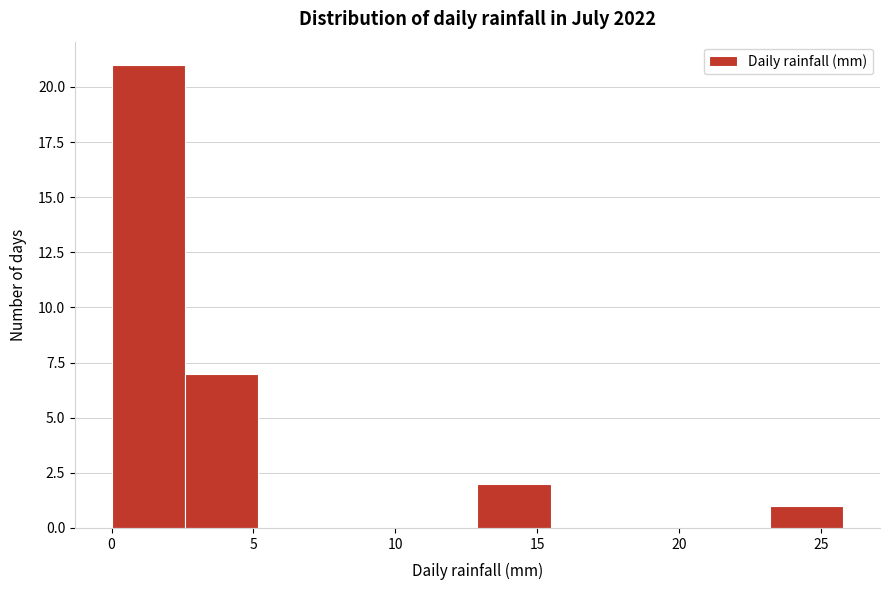

Reading left to right, transcribe this chart: for each bar, give the range it covers on the x-axis and its height. Neither the bar edges nor the heights are printed on the chart, so give them approximately, as read against the axes.

0.0 to 2.5: 21
2.5 to 5.0: 7
5.0 to 7.5: 0
7.5 to 10.5: 0
10.5 to 13.0: 0
13.0 to 15.5: 2
15.5 to 18.0: 0
18.0 to 20.5: 0
20.5 to 23.0: 0
23.0 to 26.0: 1